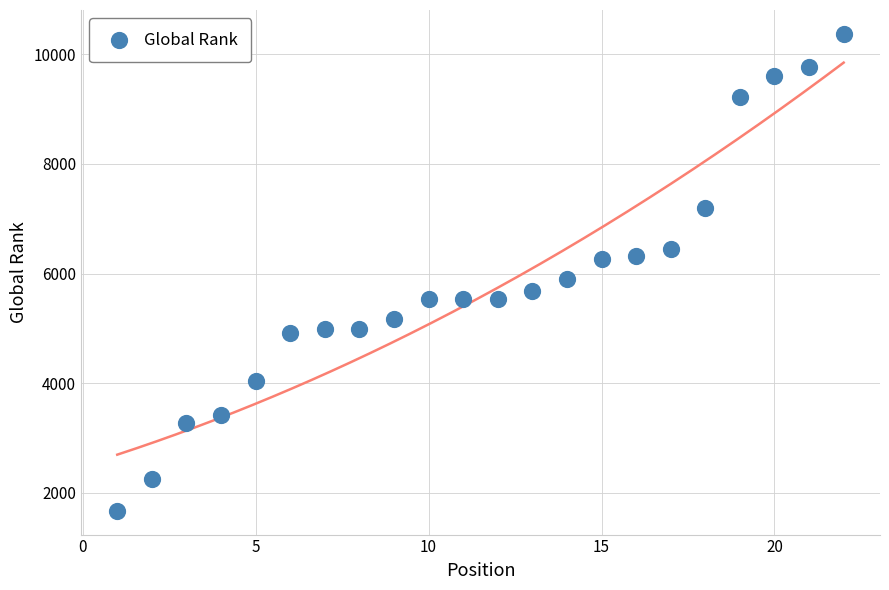

What Y value in the scatter plot is closest to 6023?

5906